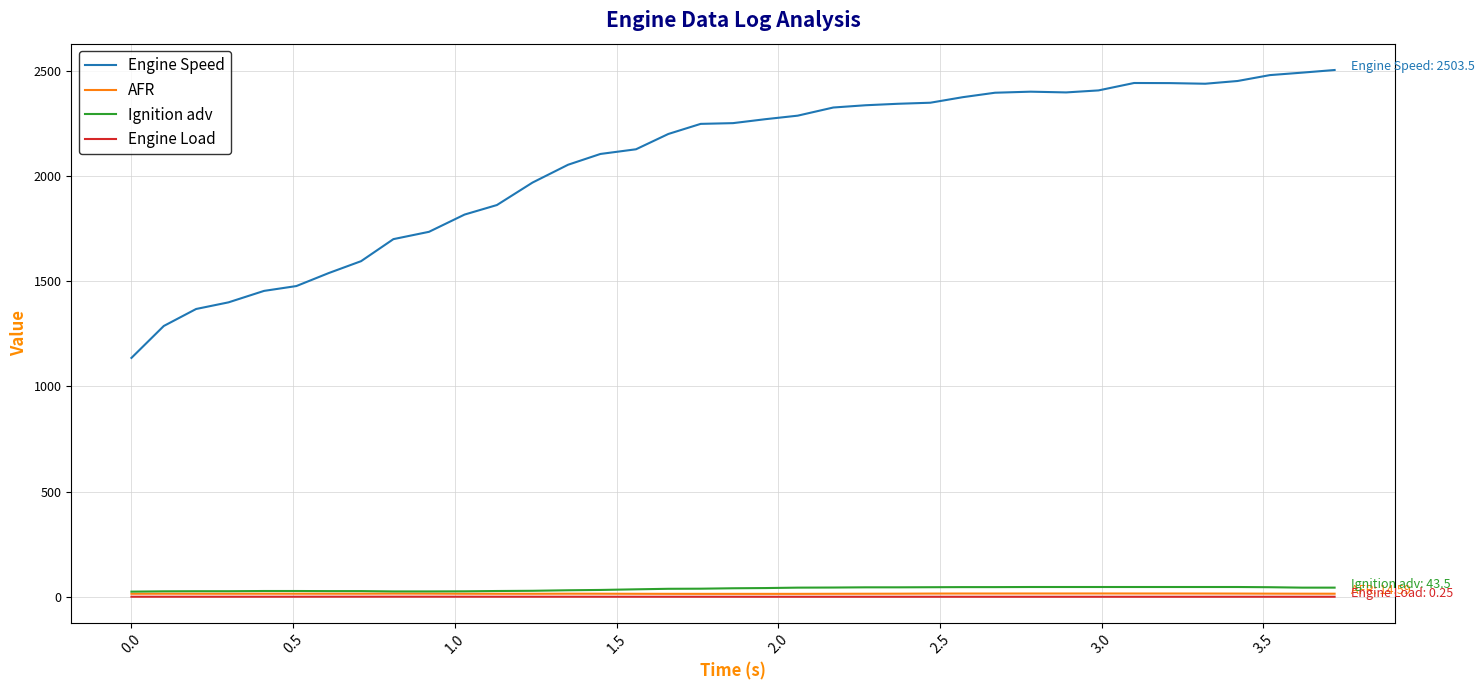

What is the maximum value shown in the chart?

2503.5